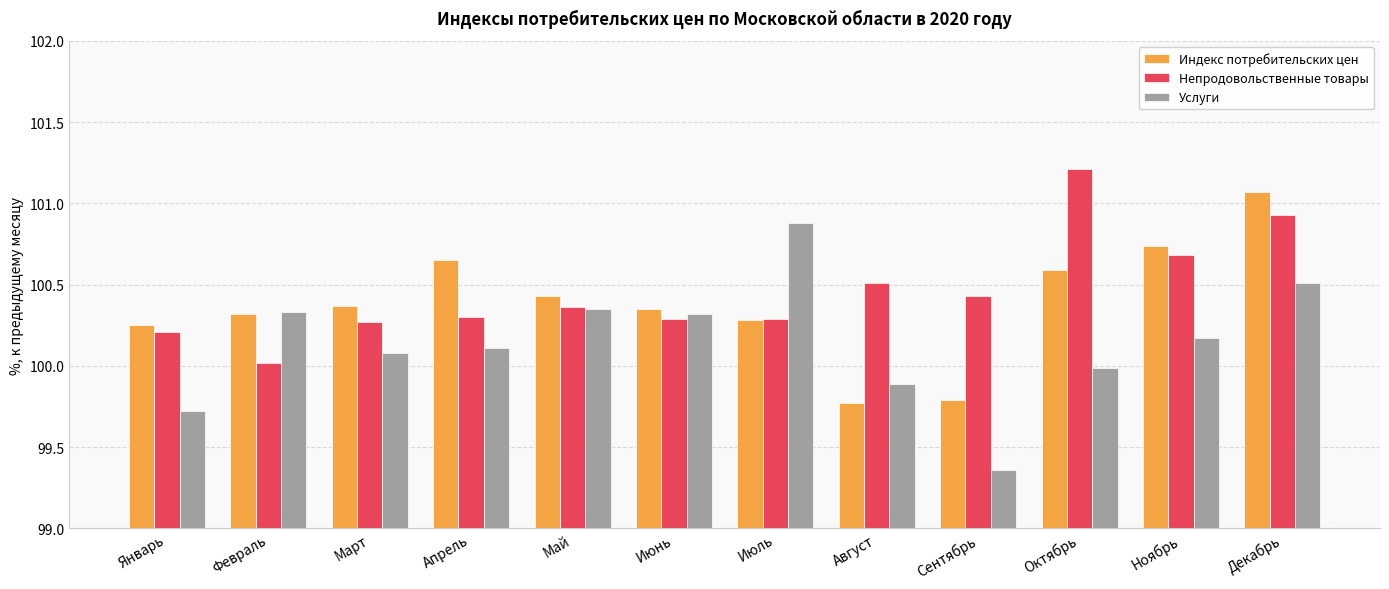

Which series changed the most between Май and Июнь?

Индекс потребительских цен